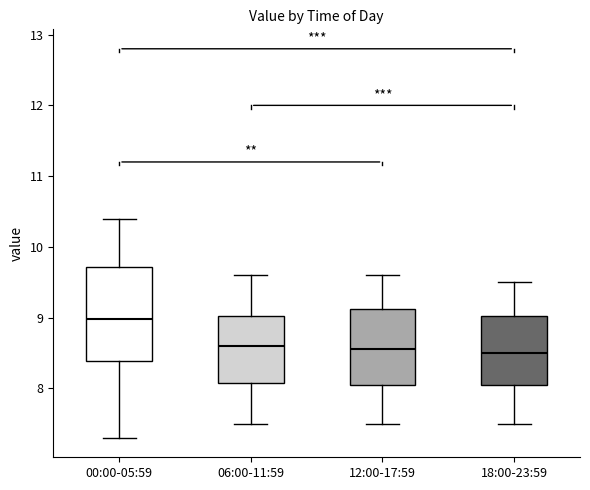

Where is the upper edge of the box for 12:00-17:59 on the y-axis? The values are not printed on the chart, so give them approximately, as read against the axis.

9.1